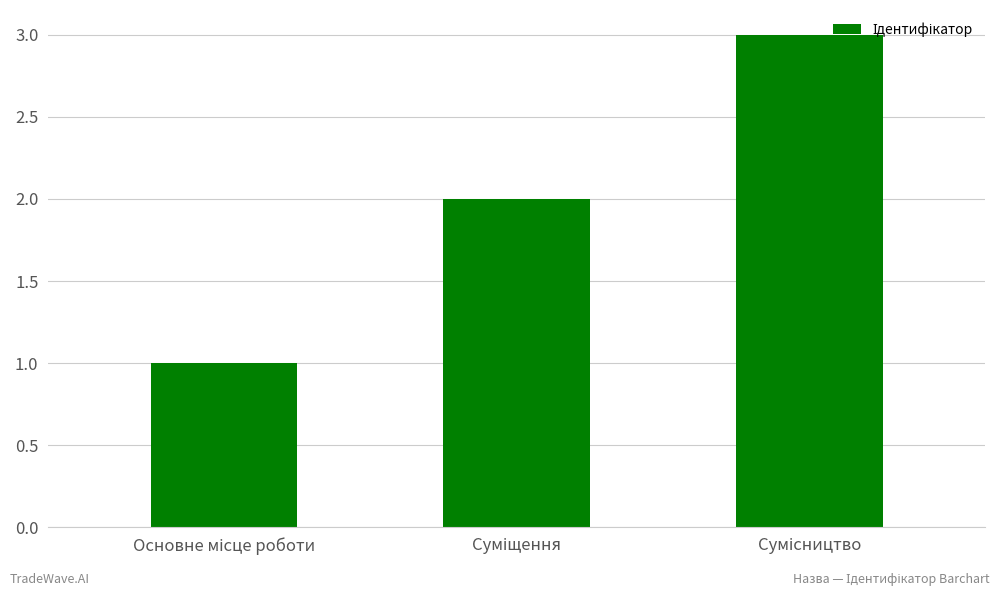

What is the maximum value shown in the chart?

3